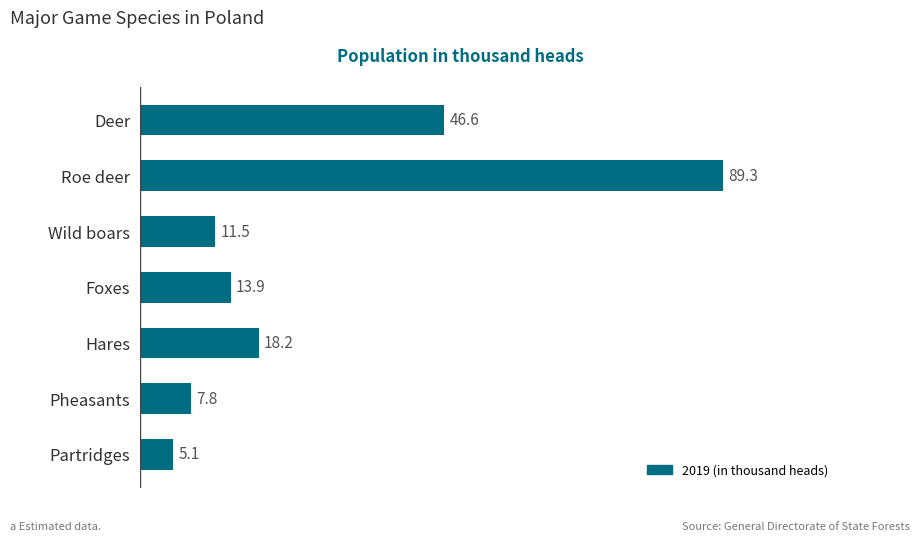

The chart shows a value of 13.9 at Foxes. True or false?

True